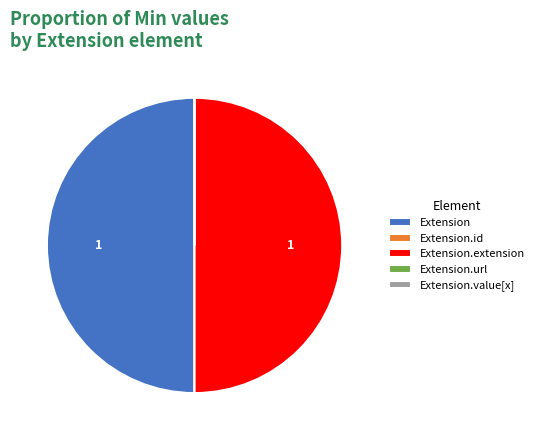

Is it true that Extension.extension is 50% of the pie?

True